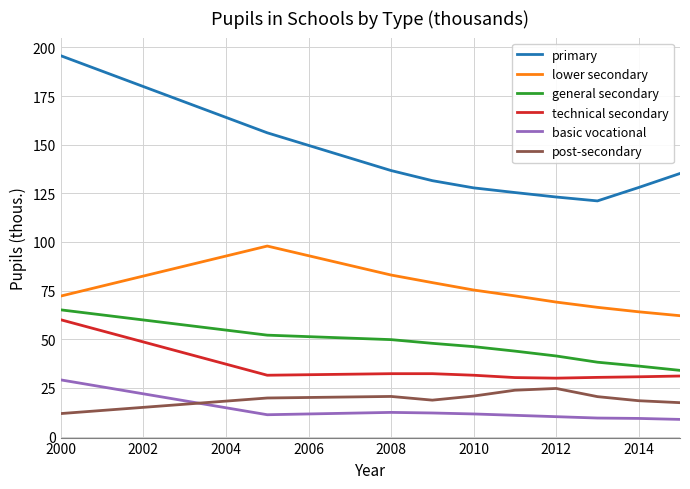

What is the difference between the second highest and minimum values in the general secondary series?

18.1